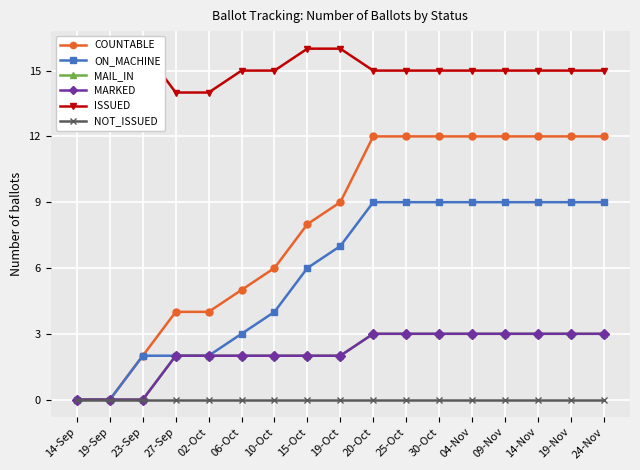

List the labels in order of COUNTABLE value, smallest first.

14-Sep, 19-Sep, 23-Sep, 27-Sep, 02-Oct, 06-Oct, 10-Oct, 15-Oct, 19-Oct, 20-Oct, 25-Oct, 30-Oct, 04-Nov, 09-Nov, 14-Nov, 19-Nov, 24-Nov